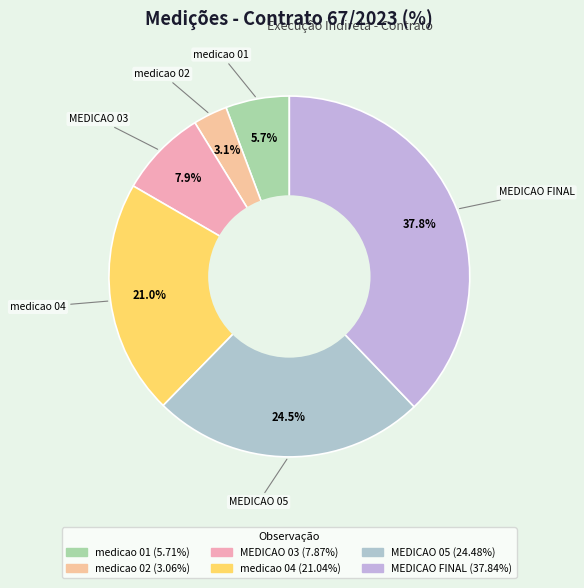

To the nearest percent, what is the difference between the medicao 04 and MEDICAO 03 slice percentages?

13%